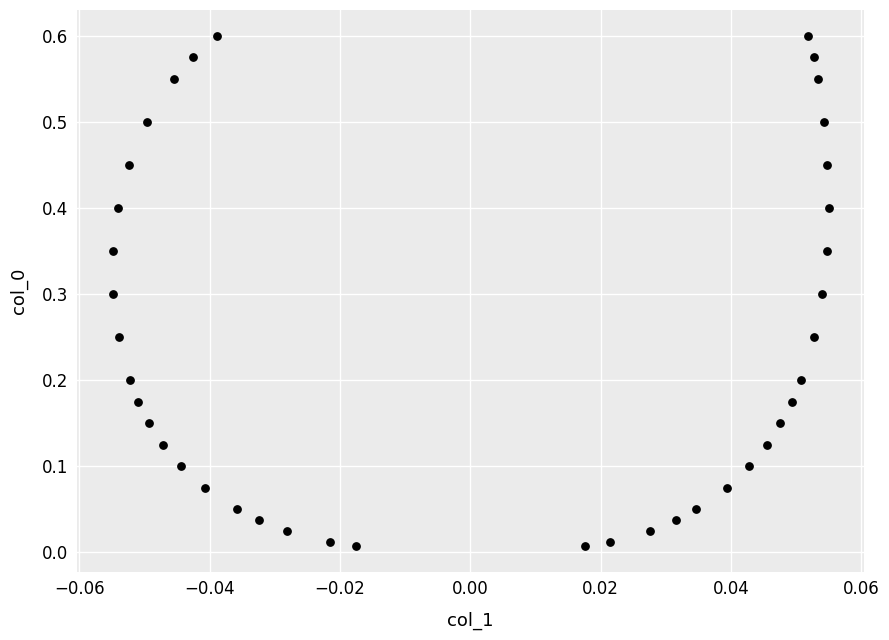

Count the number of points in this scatter plot.

40